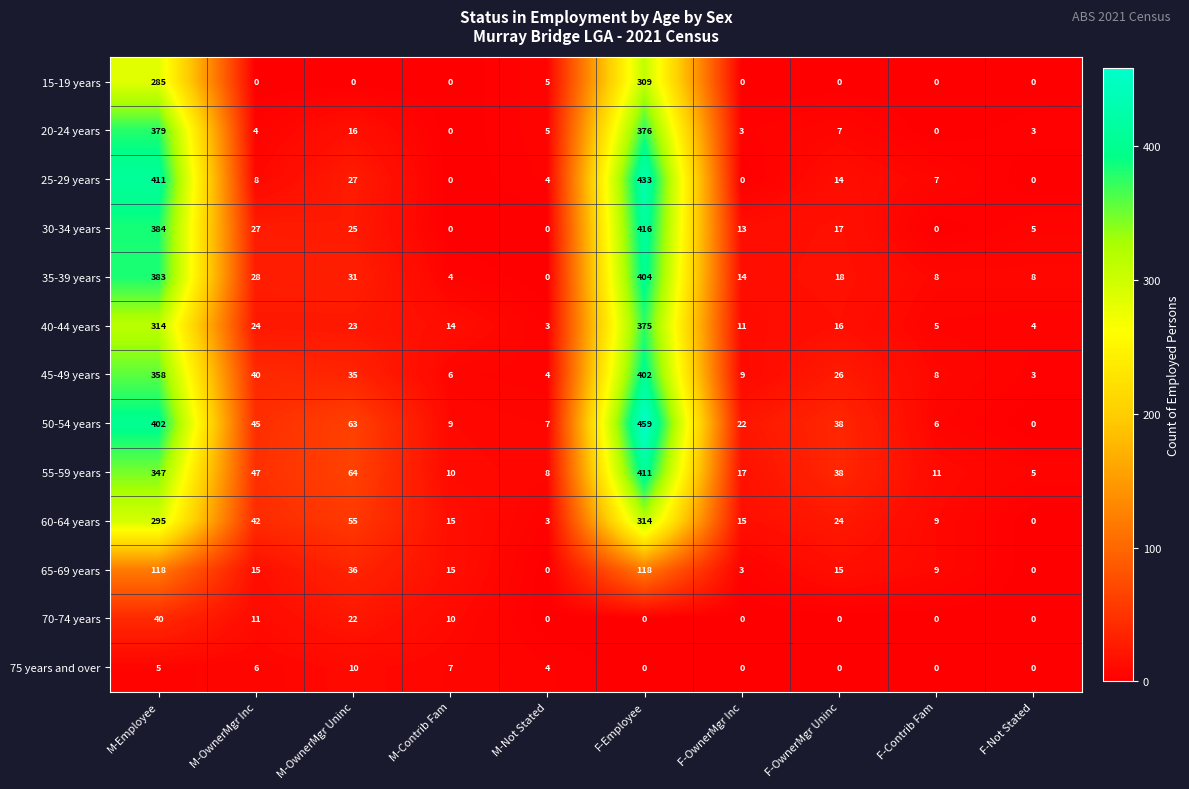

Rank the series at M-OwnerMgr Uninc from lowest to highest value.

15-19 years, 75 years and over, 20-24 years, 70-74 years, 40-44 years, 30-34 years, 25-29 years, 35-39 years, 45-49 years, 65-69 years, 60-64 years, 50-54 years, 55-59 years